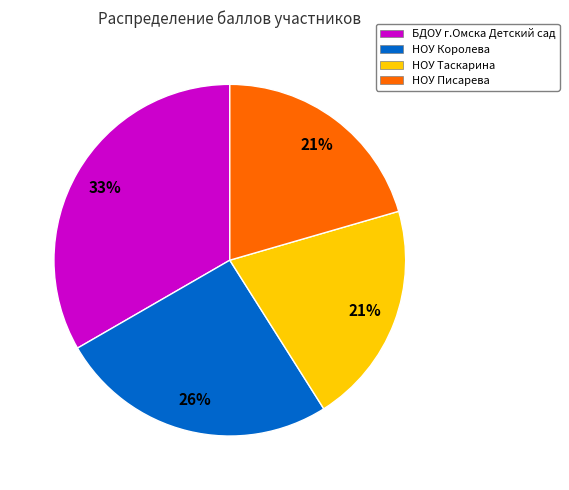

Combined, do НОУ Писарева and НОУ Королева account for over 50%?

No